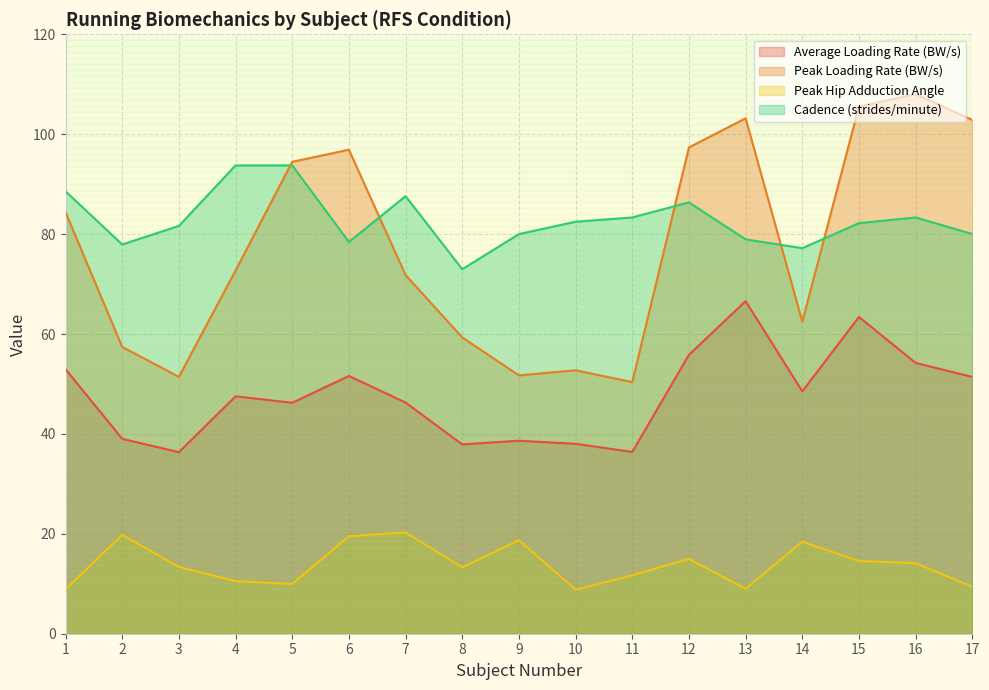

Which category has the lowest value in the Average Loading Rate (BW/s) series?

3